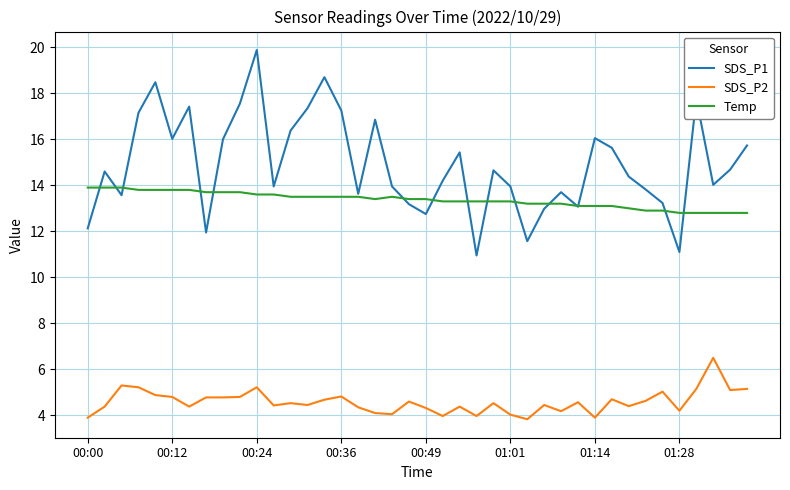

What is the maximum value shown in the chart?

19.9